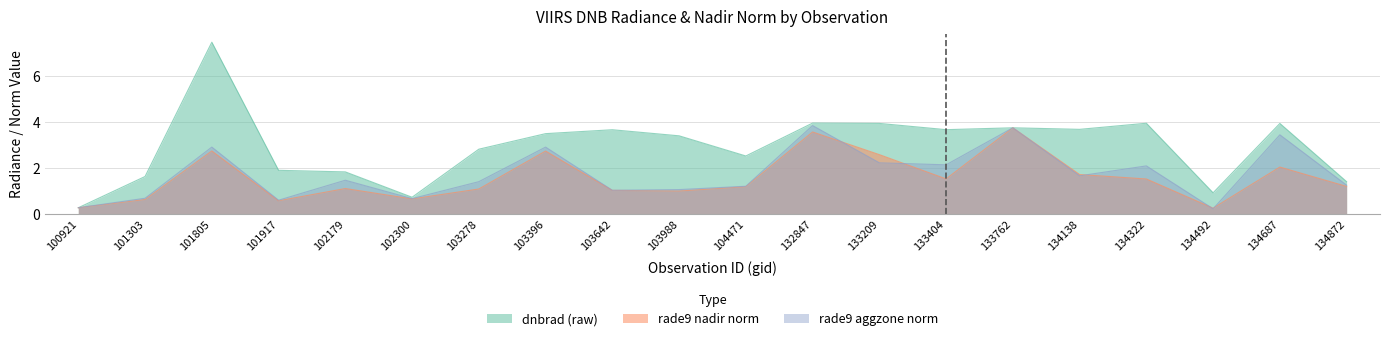

True or false: dnbrad and rade9_mult_nadir_norm cross at least once.

False